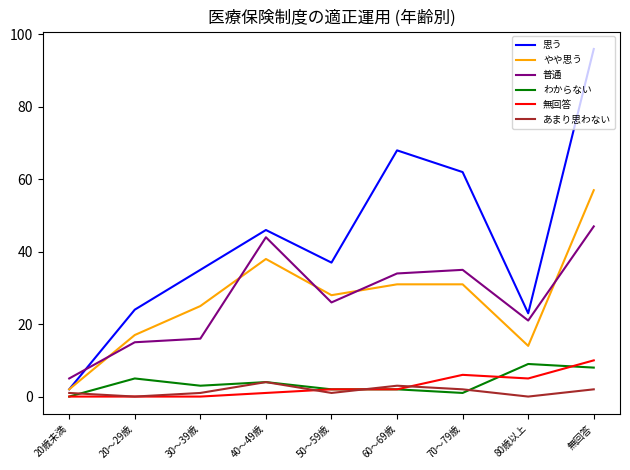

What is the greatest value displayed?

96